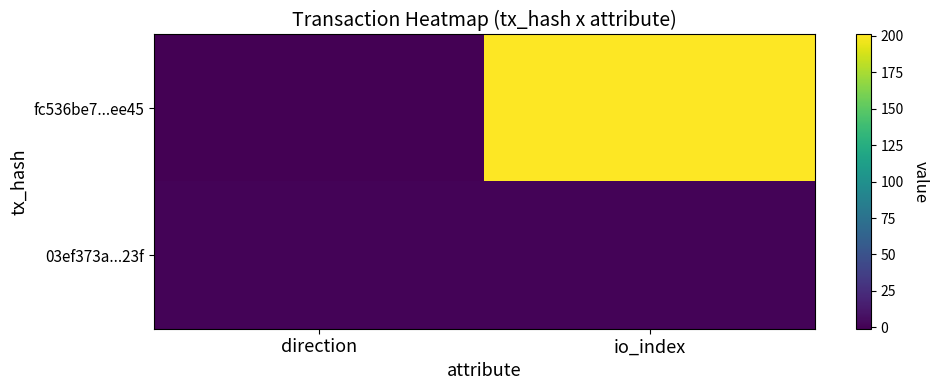

At which category does the chart reach its peak across all series?

io_index